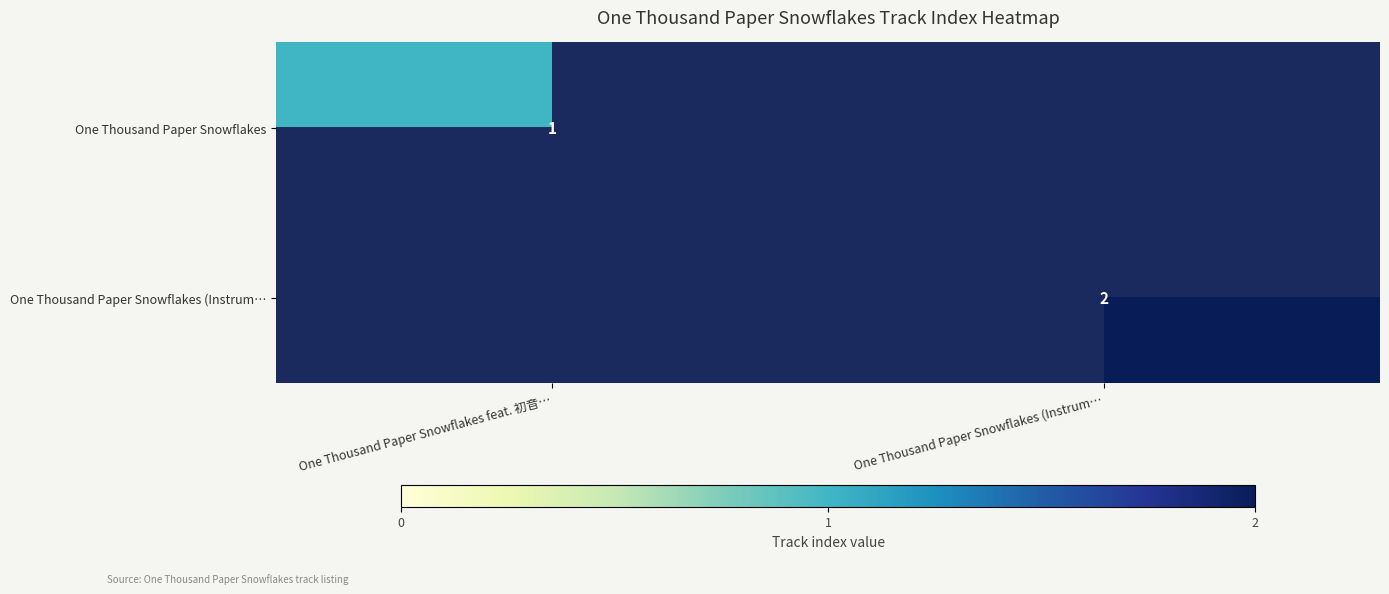

The value of One Thousand Paper Snowflakes (Instrum… at One Thousand Paper Snowflakes (Instrum… is 2. True or false?

True